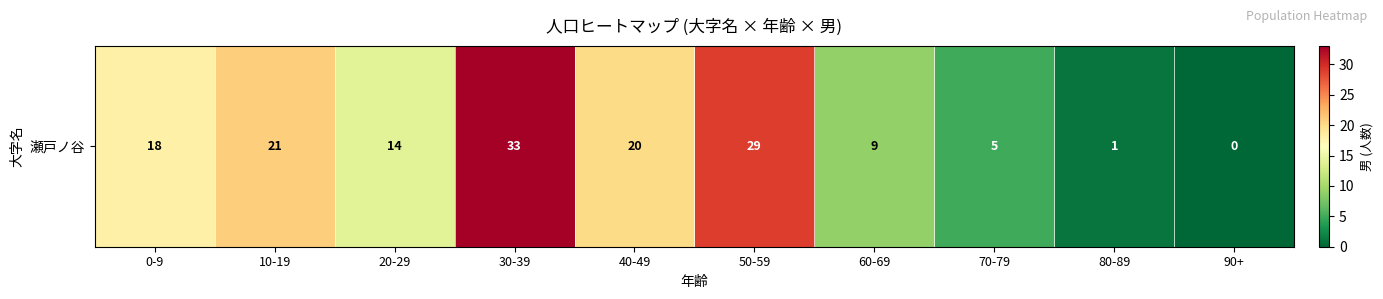

What is the difference between the values at 10-19 and 50-59?

8